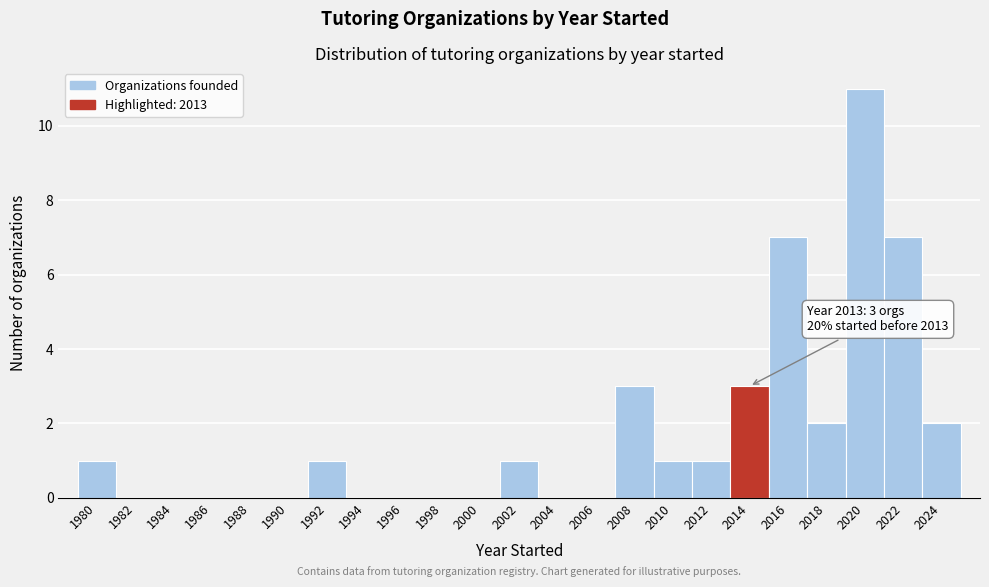

Over which range of the x-axis is the bar tallest?

2019 to 2021